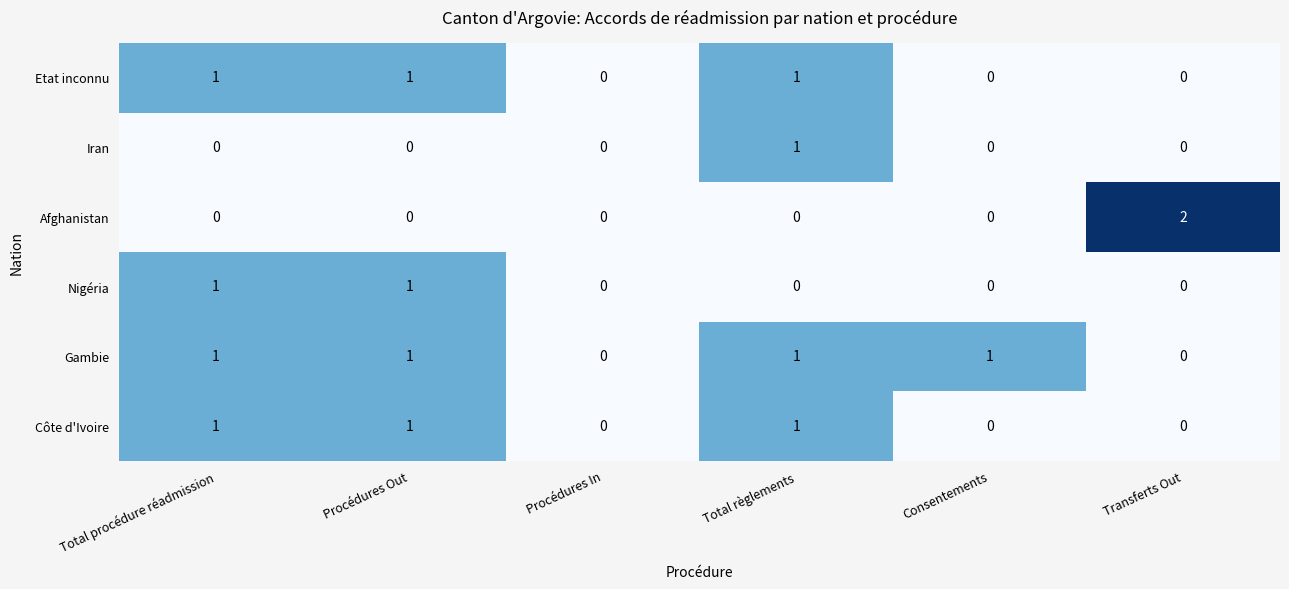

How many data points in Gambie are less than 1?

2